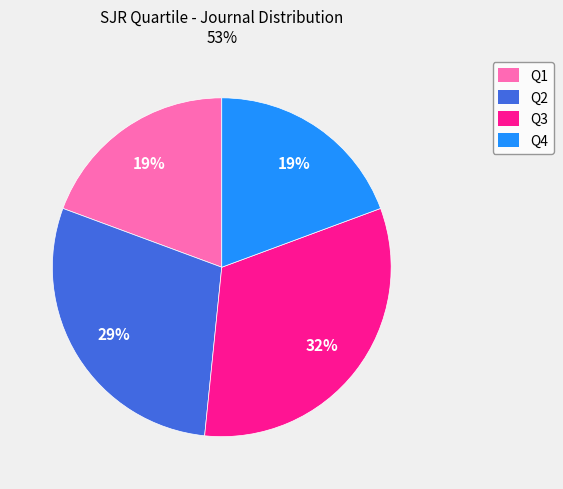

Between Q3 and Q4, which is larger?

Q3